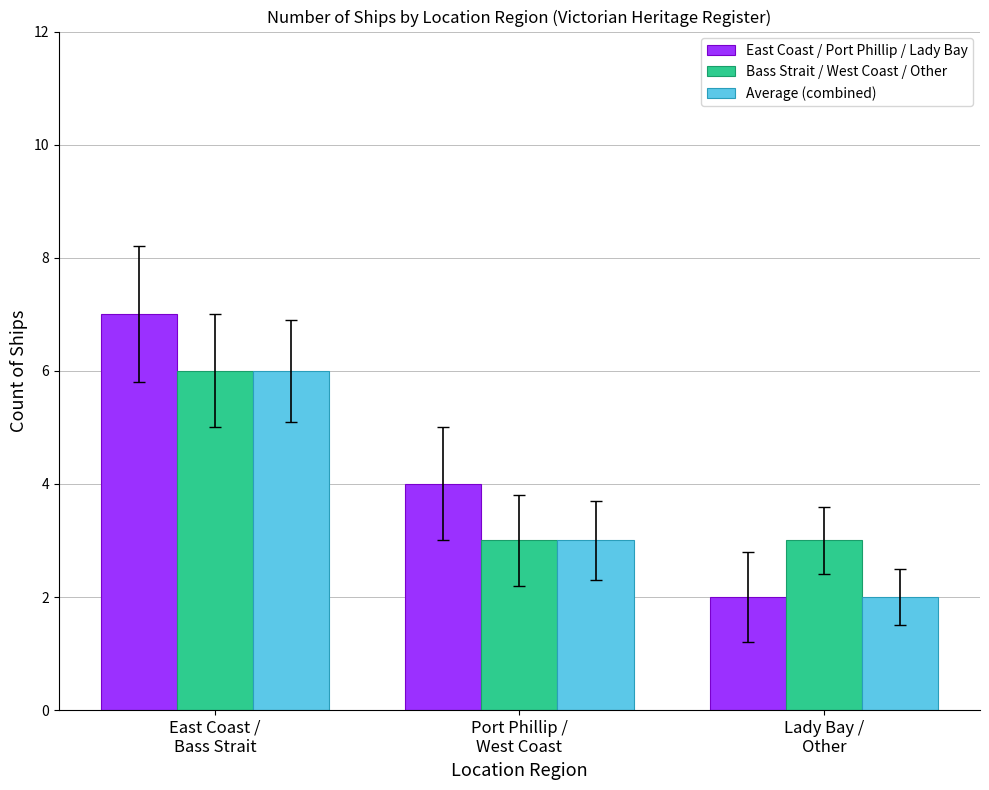

What is the maximum value shown in the chart?

7